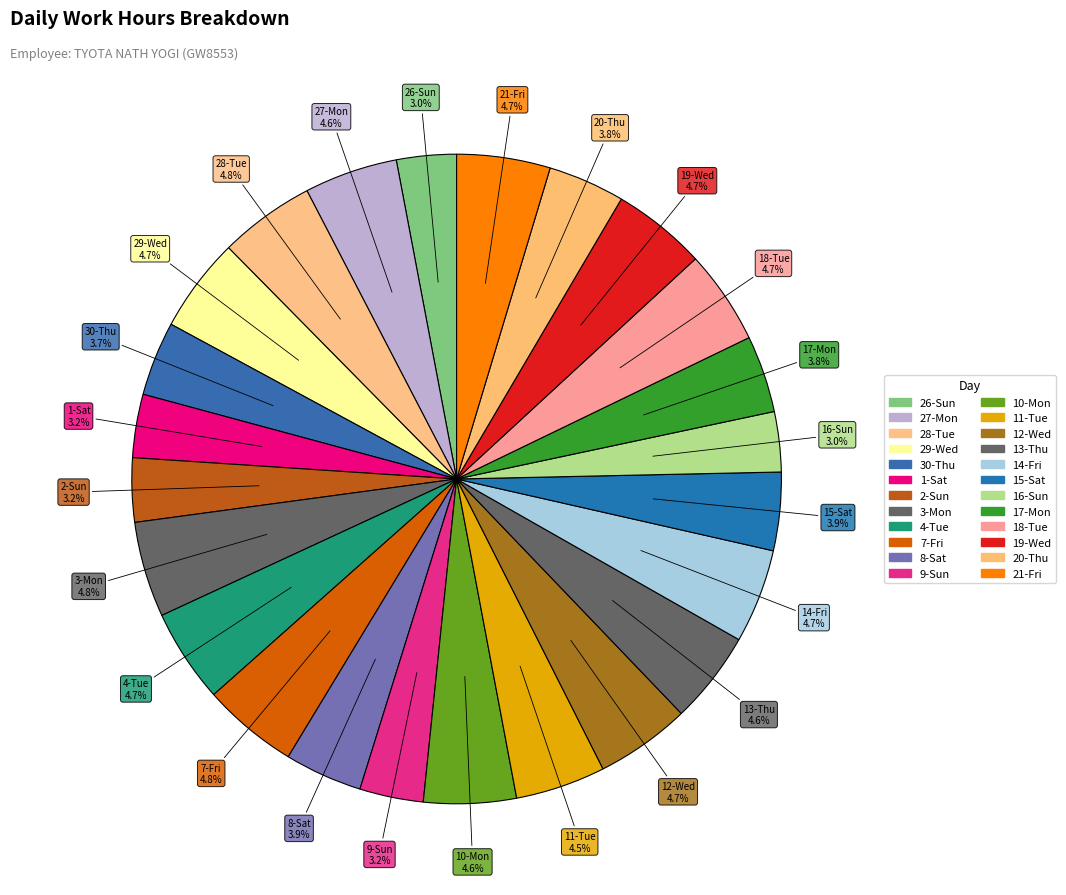

How many slices are in this pie chart?

24